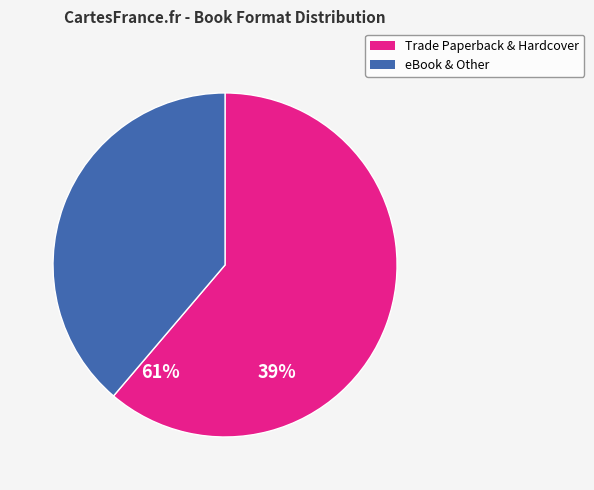

Count the number of slices in the pie.

2